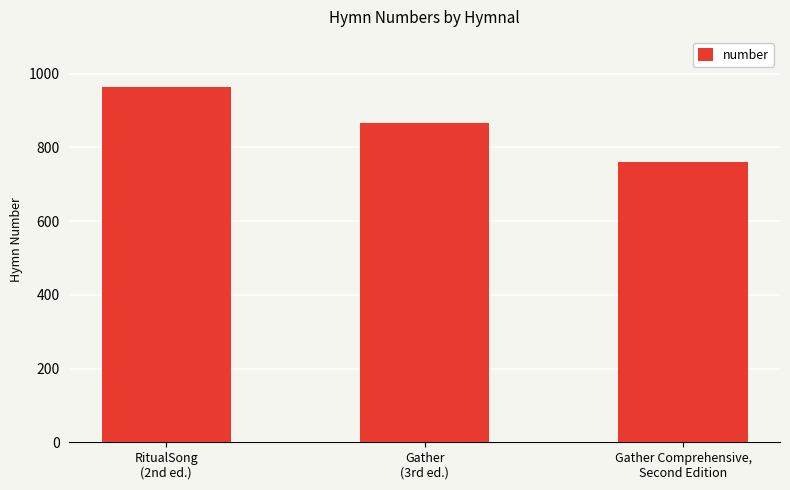

What is the label of the 3rd bar from the right?

RitualSong
(2nd ed.)